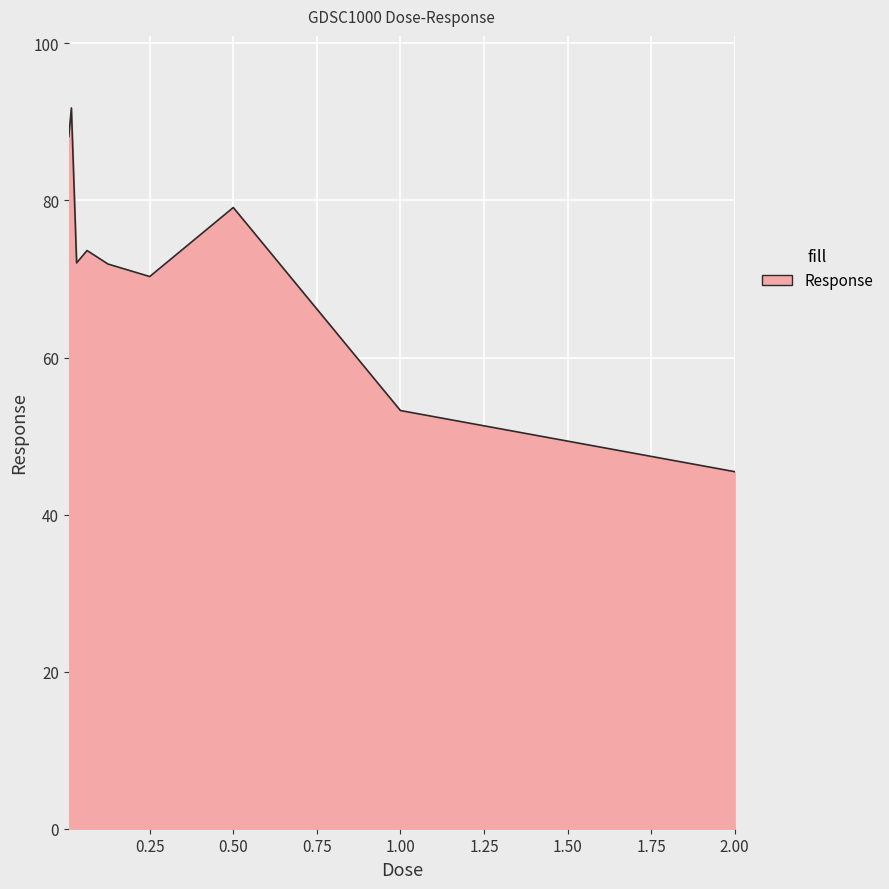

How many lines are shown in the chart?

1